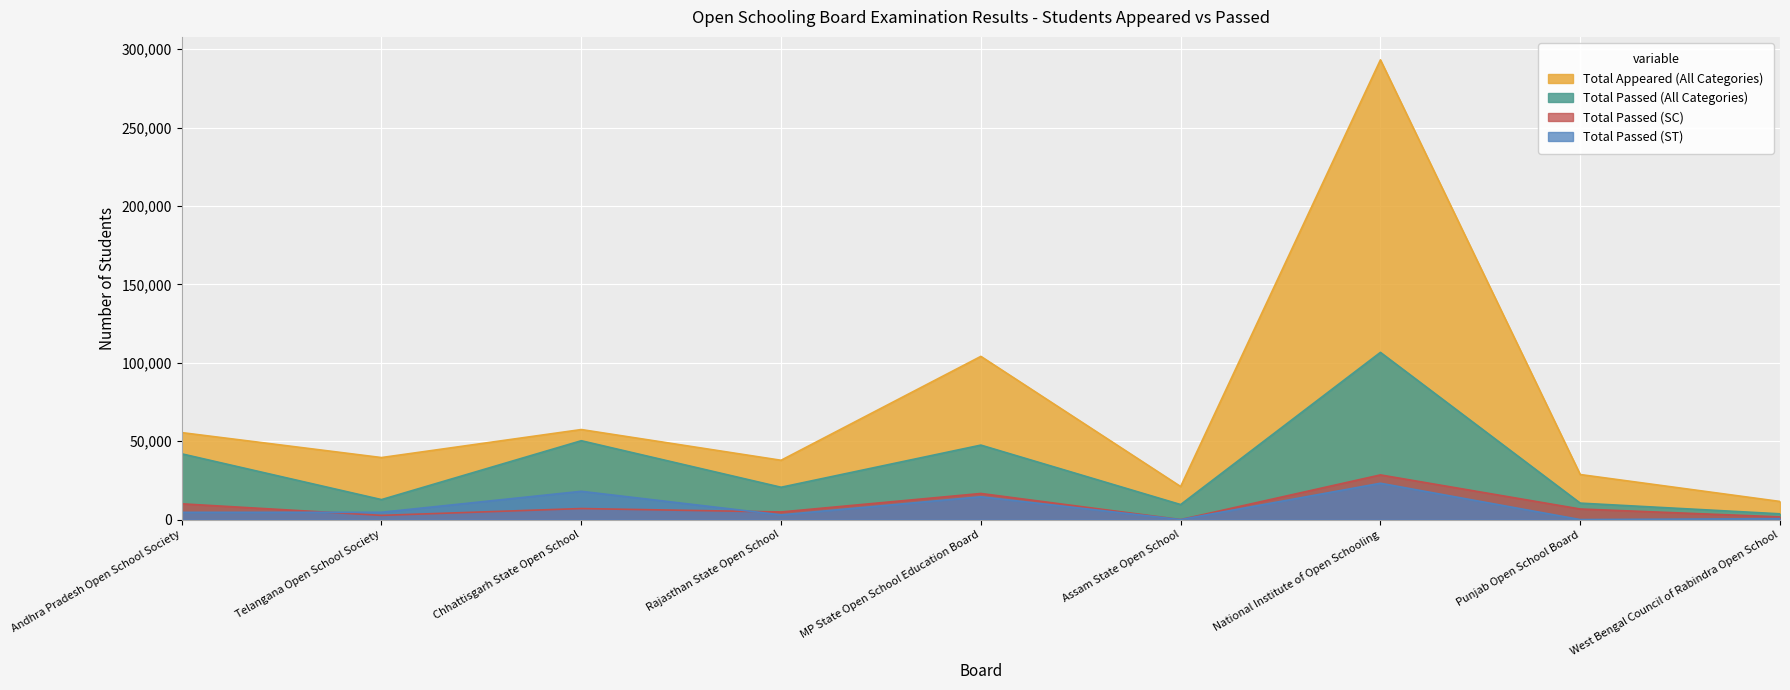

What position from the left is Rajasthan State Open School?

4